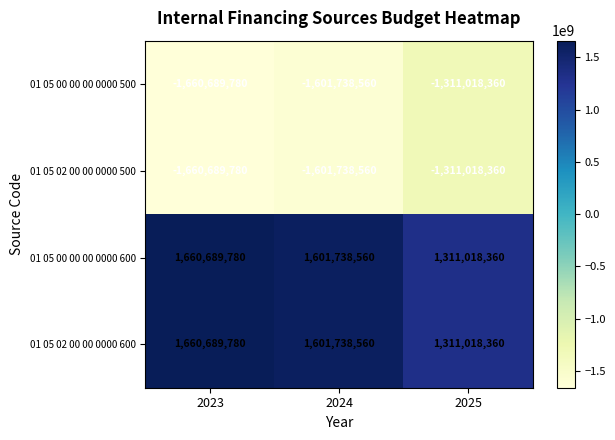

List the labels in order of 01 05 00 00 00 0000 500 value, smallest first.

2023, 2024, 2025